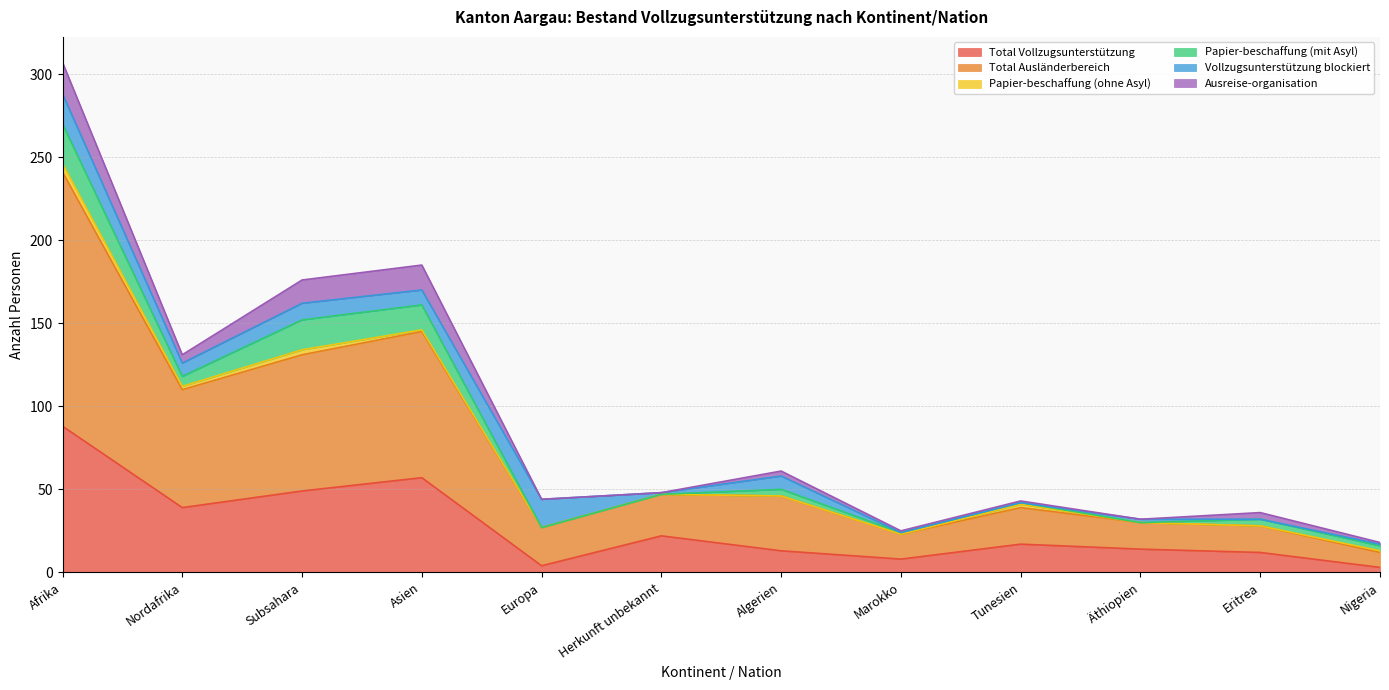

The Vollzugsunterstützung blockiert series shows 1 at Herkunft unbekannt. True or false?

False